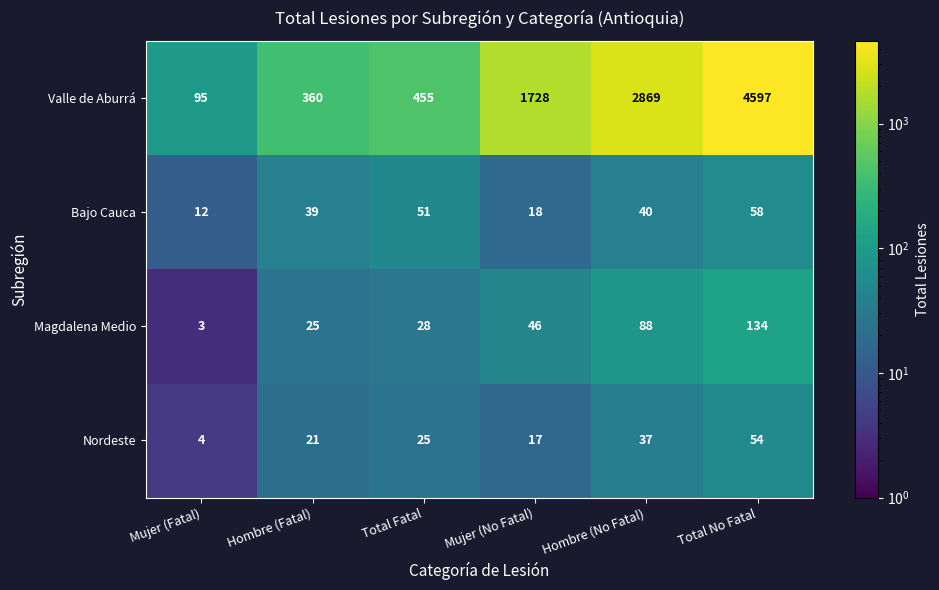

Which series has the largest range (max minus min)?

Valle de Aburrá